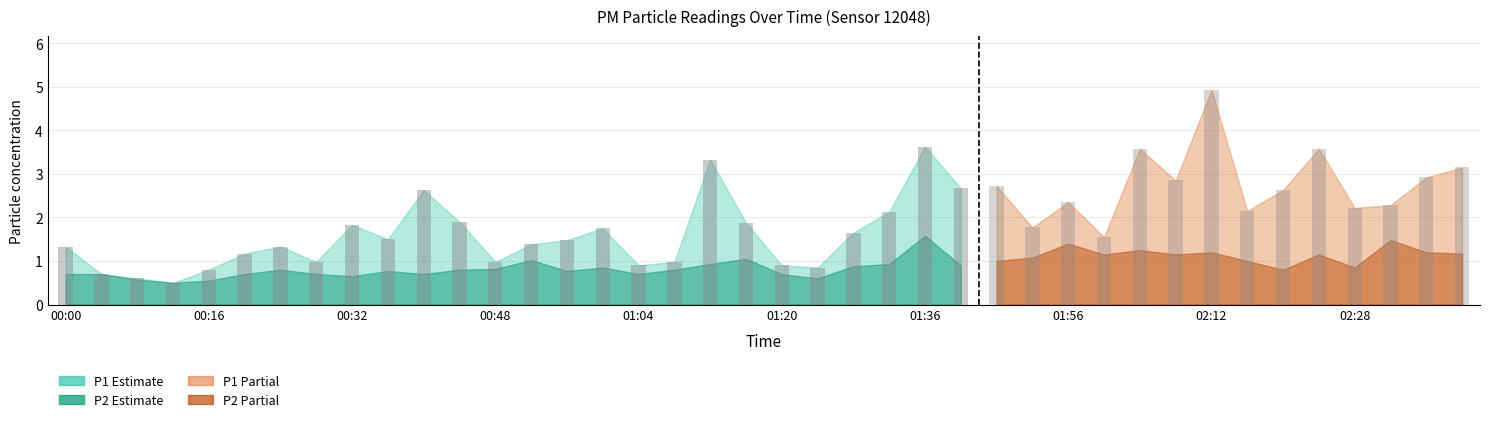

How many data points does each series have?

40